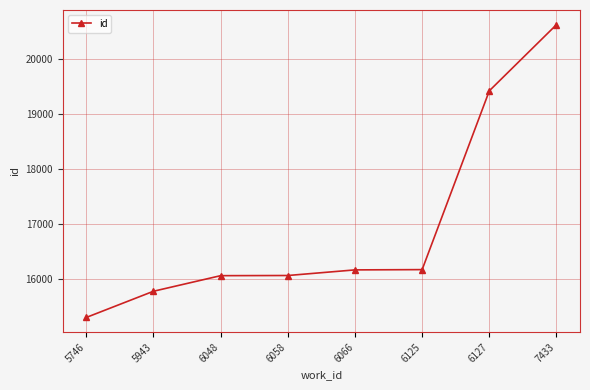

What is the value of the 2nd point from the left?

15781